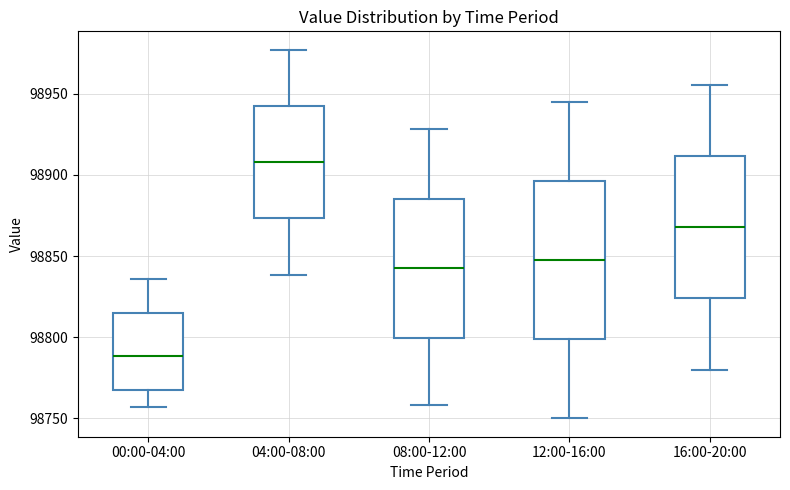

Reading left to right, transcribe this box plot: for each box, give where its median line is, the range the box spans, and where its two whiskers end, as read against the y-axis. The values are not printed on the chart, so give them approximately, as read against the axis.

00:00-04:00: median 98790, box 98770 to 98815, whiskers 98755 to 98835
04:00-08:00: median 98910, box 98875 to 98945, whiskers 98840 to 98975
08:00-12:00: median 98845, box 98800 to 98885, whiskers 98760 to 98930
12:00-16:00: median 98850, box 98800 to 98895, whiskers 98750 to 98945
16:00-20:00: median 98870, box 98825 to 98910, whiskers 98780 to 98955